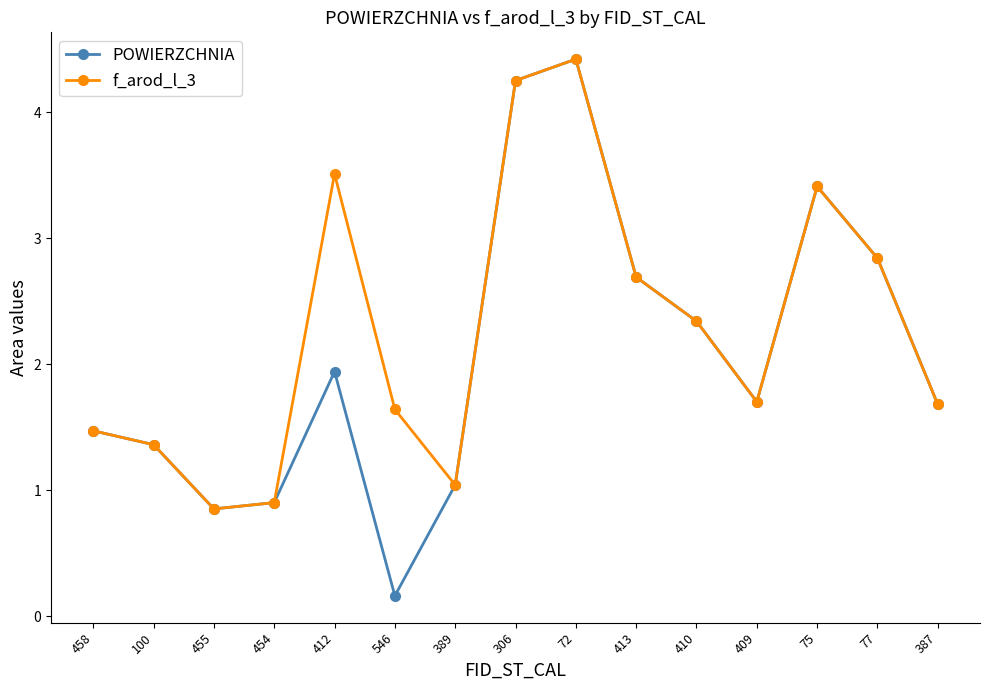

True or false: f_arod_l_3 has more than 2 points higher than both neighbors.

True